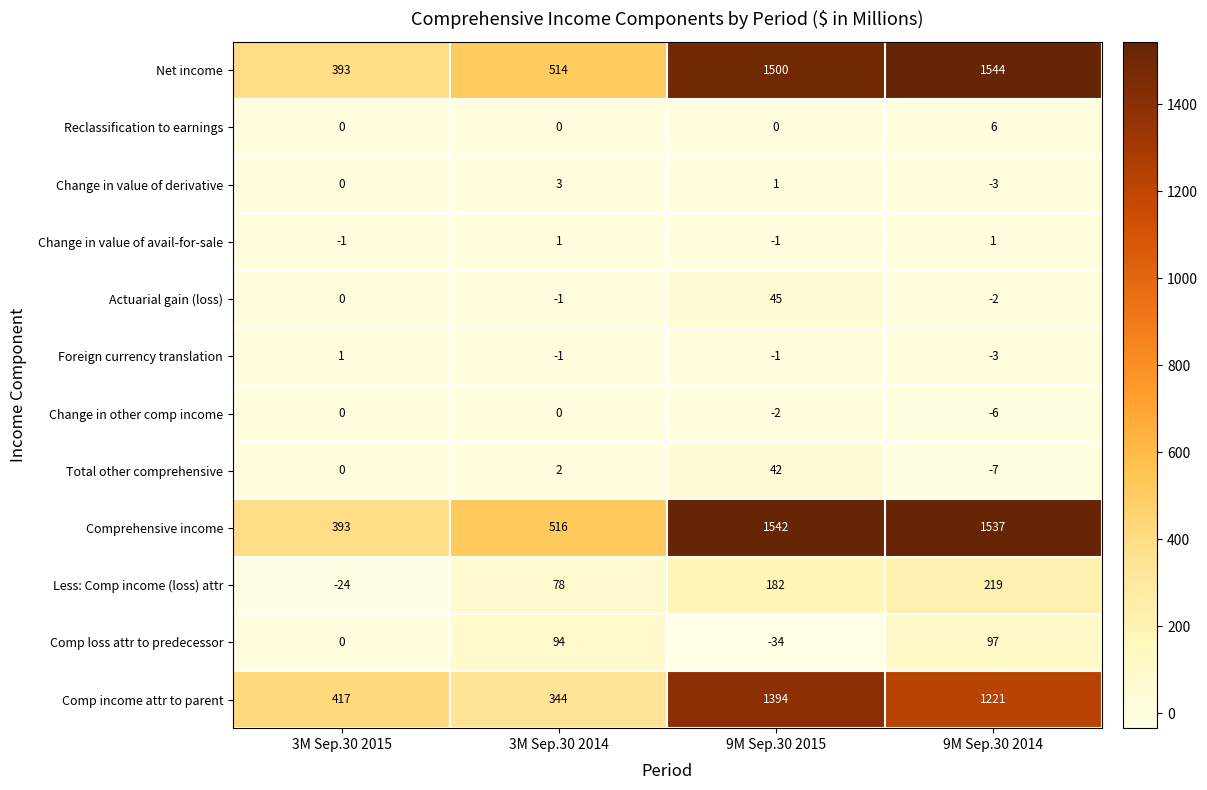

Where is Comp income attr to parent nearest to the value 869?

9M Sep.30 2014